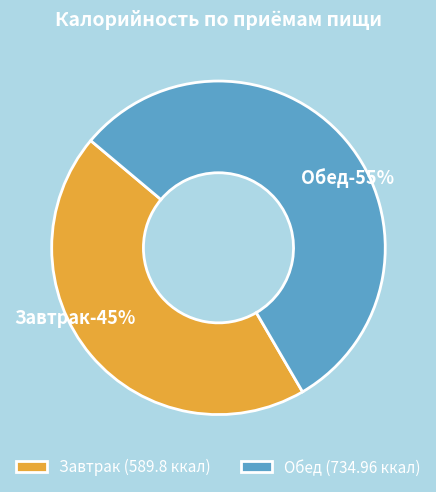

Which category has the biggest portion of the pie?

Обед